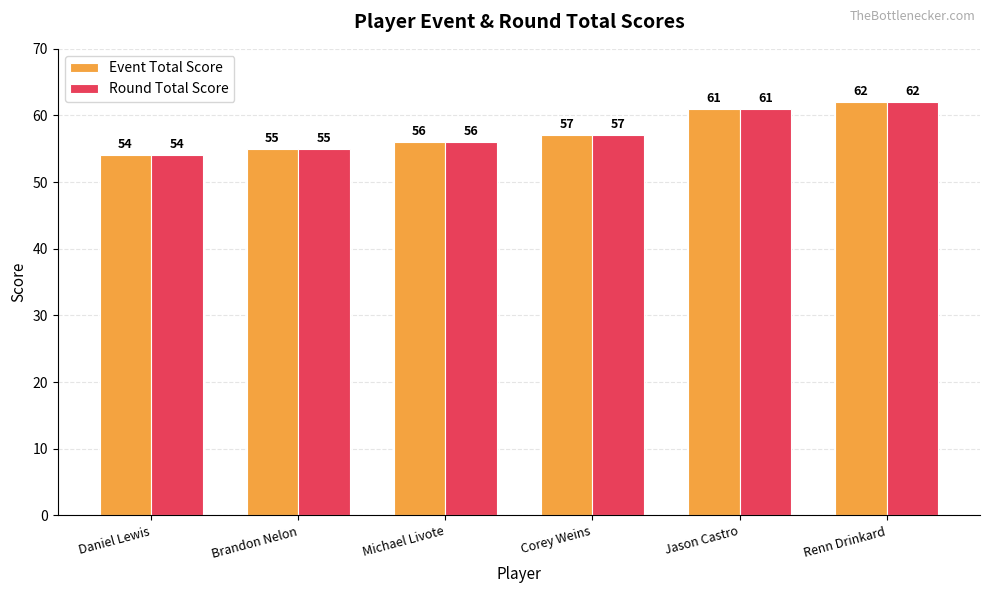

Reading left to right, what are all the values shown in this chart?

Event Total Score: Daniel Lewis=54	Brandon Nelon=55	Michael Livote=56	Corey Weins=57	Jason Castro=61	Renn Drinkard=62
Round Total Score: Daniel Lewis=54	Brandon Nelon=55	Michael Livote=56	Corey Weins=57	Jason Castro=61	Renn Drinkard=62